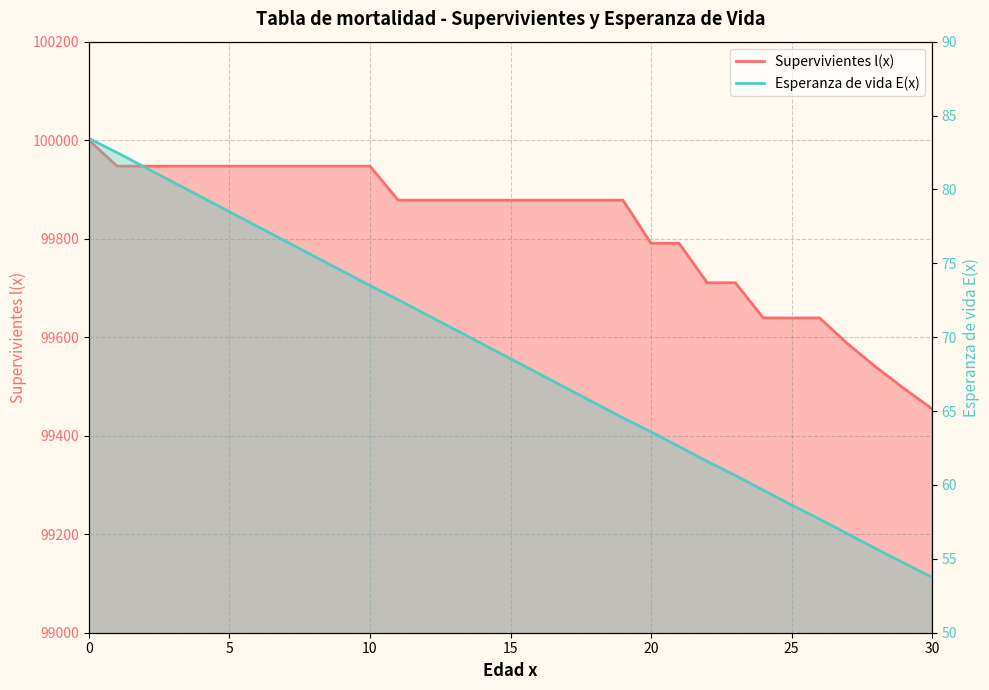

True or false: Supervivientes l(x) and Esperanza de vida E(x) cross at least once.

False